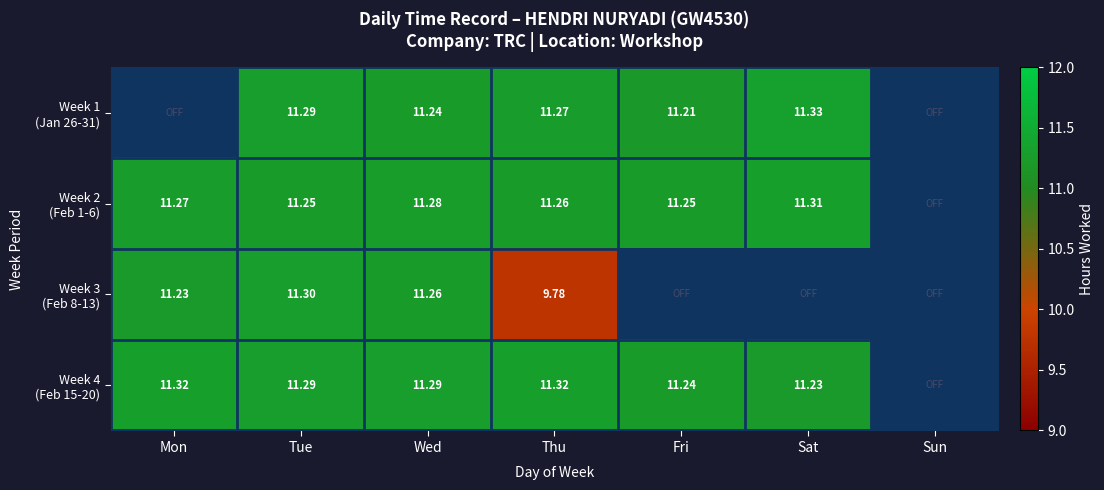

Between Wed and Fri, which series saw the biggest shift?

Week 3 (Feb 8-13)